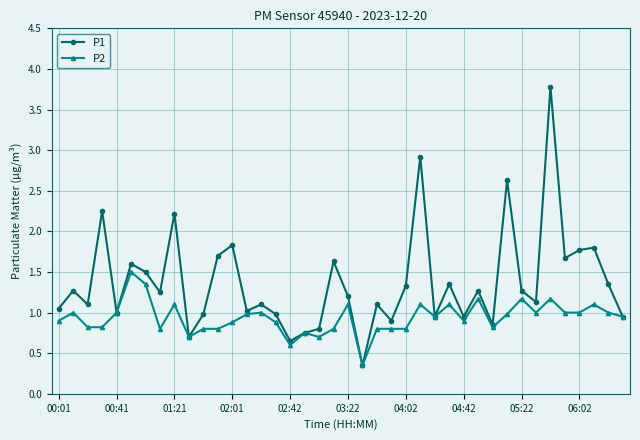

Rank the series by their maximum value, from highest to lowest.

P1, P2